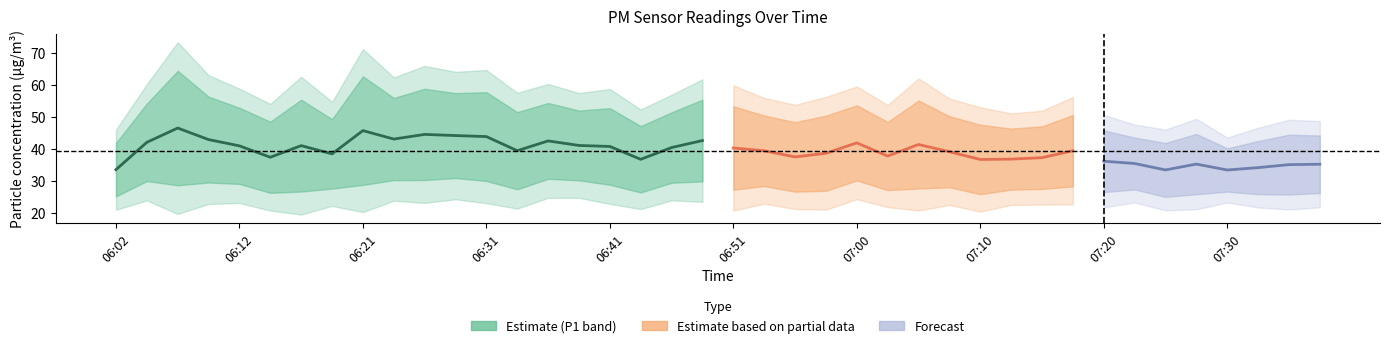

Reading left to right, extract all data points from this chart.

P1: 41.9	54.2	64.5	56.4	52.9	48.5	55.4	49.3	62.8	56.0	58.9	57.5	57.8	51.5	54.4	52.0	52.8	47.1	51.5	55.4	53.4	50.5	48.4	50.4	53.7	48.5	55.2	50.2	47.6	46.4	47.1	50.6	45.8	43.6	41.9	44.7	40.2	42.5	44.5	44.2
P2: 25.2	29.9	28.6	29.5	29.1	26.3	26.7	27.6	28.8	30.2	30.3	30.9	30.0	27.4	30.6	30.2	28.8	26.4	29.4	29.9	27.2	28.4	26.6	26.9	30.1	27.1	27.6	28.0	25.8	27.3	27.5	28.3	26.5	27.3	25.0	25.8	26.6	25.9	25.7	26.2